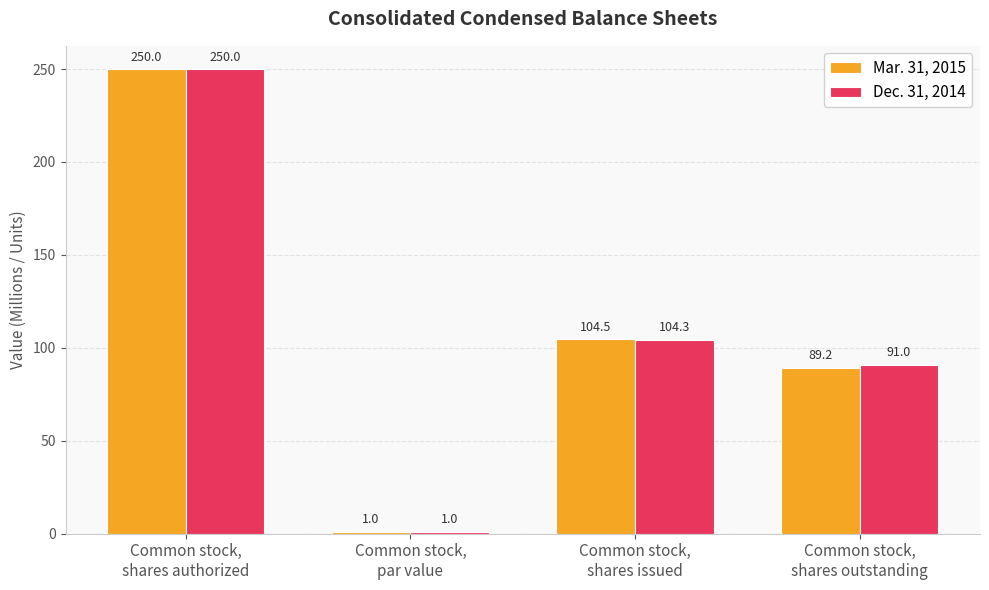

List the series in order of their overall mean, highest first.

Dec. 31, 2014, Mar. 31, 2015